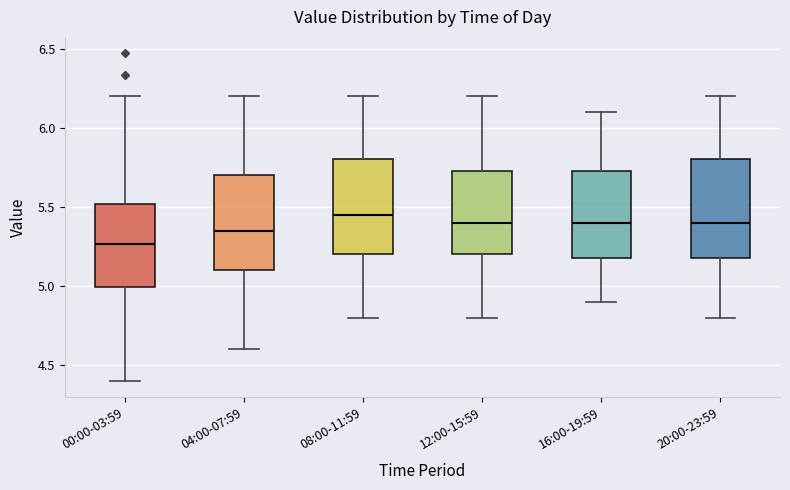

Reading left to right, transcribe this box plot: for each box, give where its median line is, the range the box spans, and where its two whiskers end, as read against the y-axis. The values are not printed on the chart, so give them approximately, as read against the axis.

00:00-03:59: median 5.25, box 5.00 to 5.50, whiskers 4.40 to 6.20
04:00-07:59: median 5.35, box 5.10 to 5.70, whiskers 4.60 to 6.20
08:00-11:59: median 5.45, box 5.20 to 5.80, whiskers 4.80 to 6.20
12:00-15:59: median 5.40, box 5.20 to 5.75, whiskers 4.80 to 6.20
16:00-19:59: median 5.40, box 5.20 to 5.75, whiskers 4.90 to 6.10
20:00-23:59: median 5.40, box 5.20 to 5.80, whiskers 4.80 to 6.20